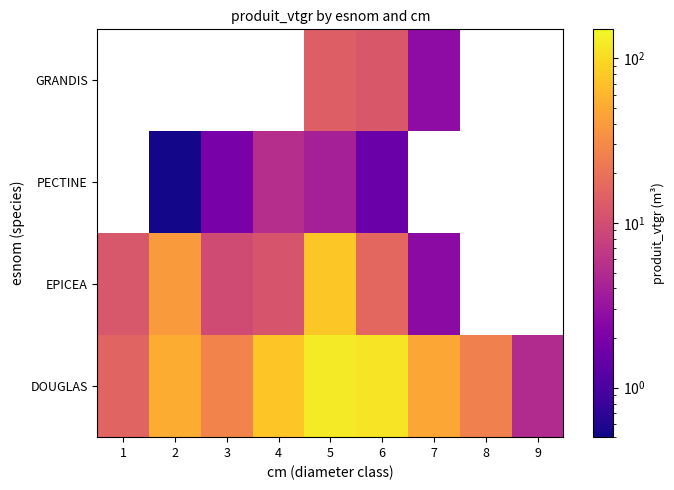

At how many categories does at least one series exceed 30?

5